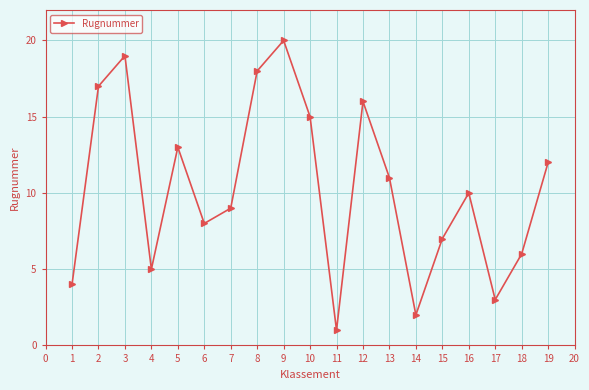

Does the chart have visible grid lines?

Yes